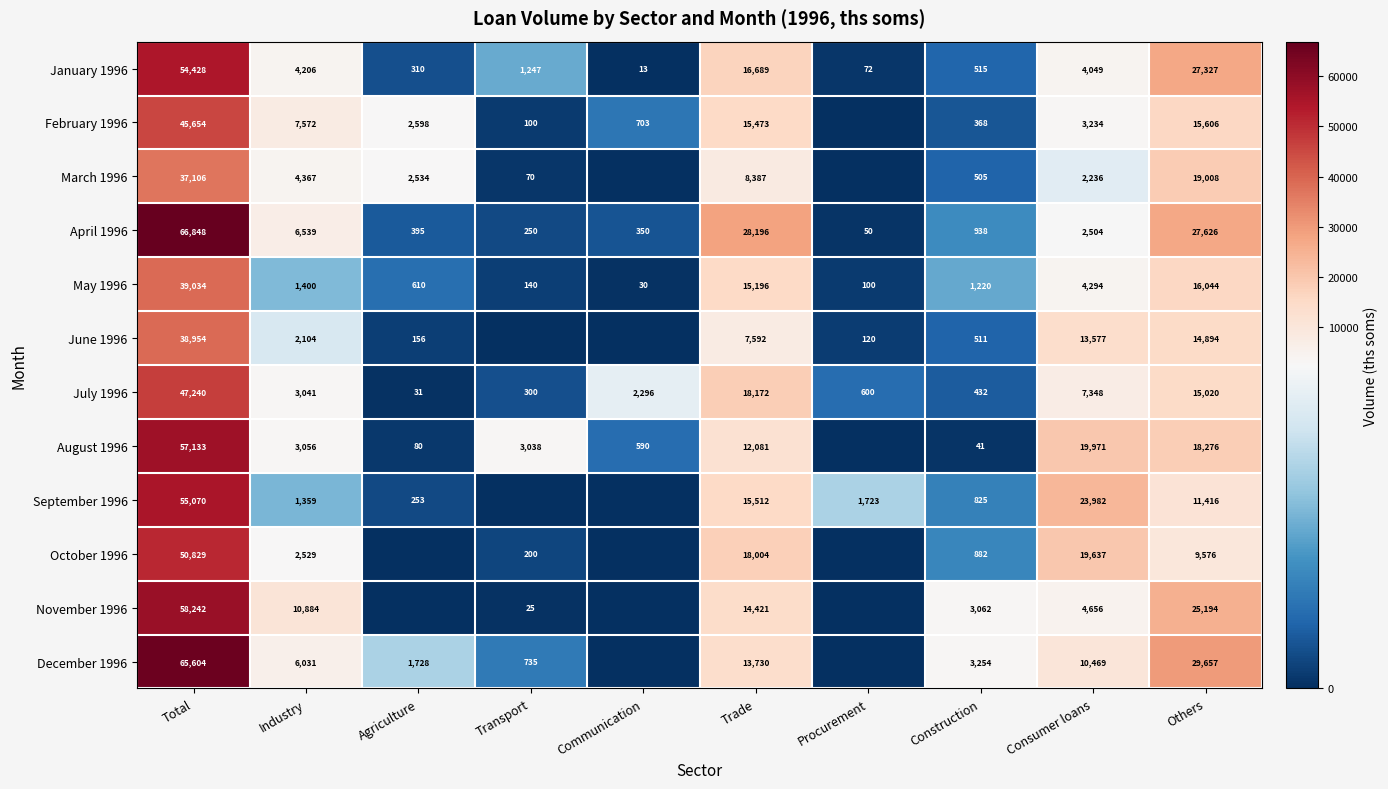

Read the January 1996 value at Industry.

4206